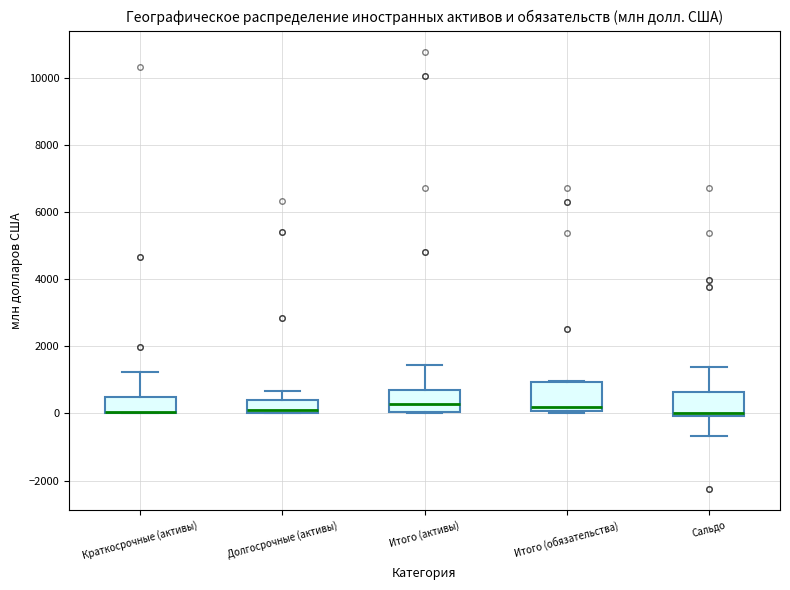

Reading left to right, transcribe this box plot: for each box, give where its median line is, the range the box spans, and where its two whiskers end, as read against the y-axis. The values are not printed on the chart, so give them approximately, as read against the axis.

Краткосрочные (активы): median 0 (drawn on the box's lower edge), box 0 to 600, whiskers 0 to 1200
Долгосрочные (активы): median 200, box 0 to 400, whiskers 0 to 600
Итого (активы): median 200, box 0 to 600, whiskers 0 to 1400
Итого (обязательства): median 200, box 0 to 1000, whiskers 0 to 1000
Сальдо: median 0 (just above the box's lower edge), box 0 to 600, whiskers -600 to 1400